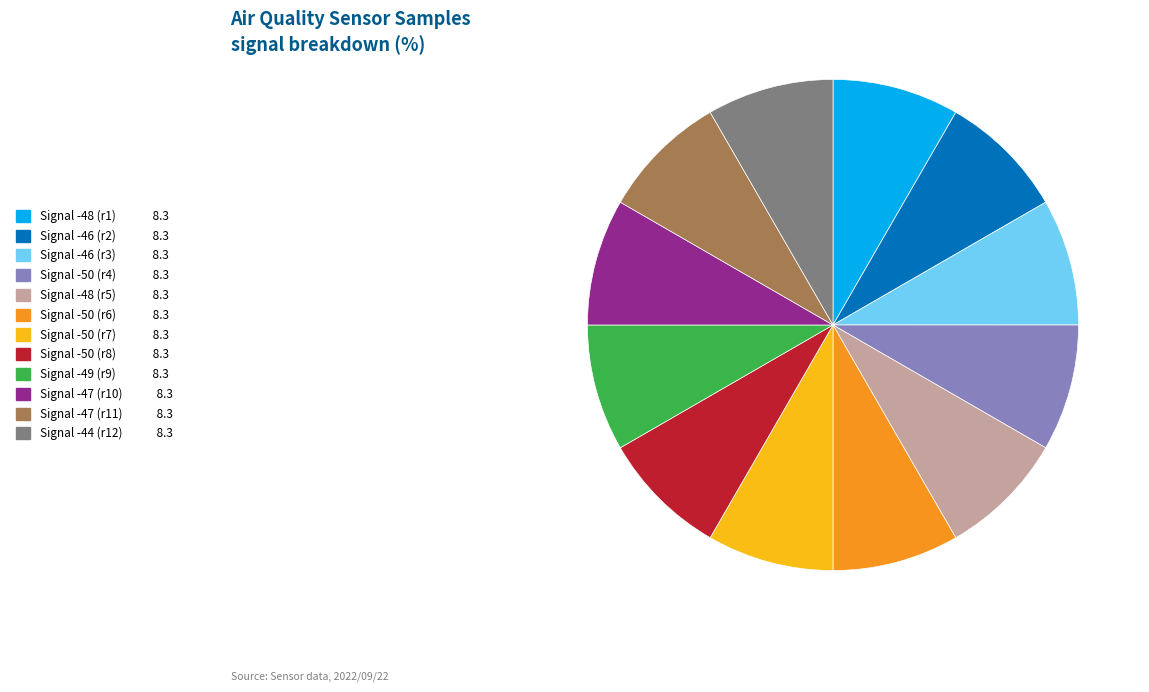

Count the number of slices in the pie.

12